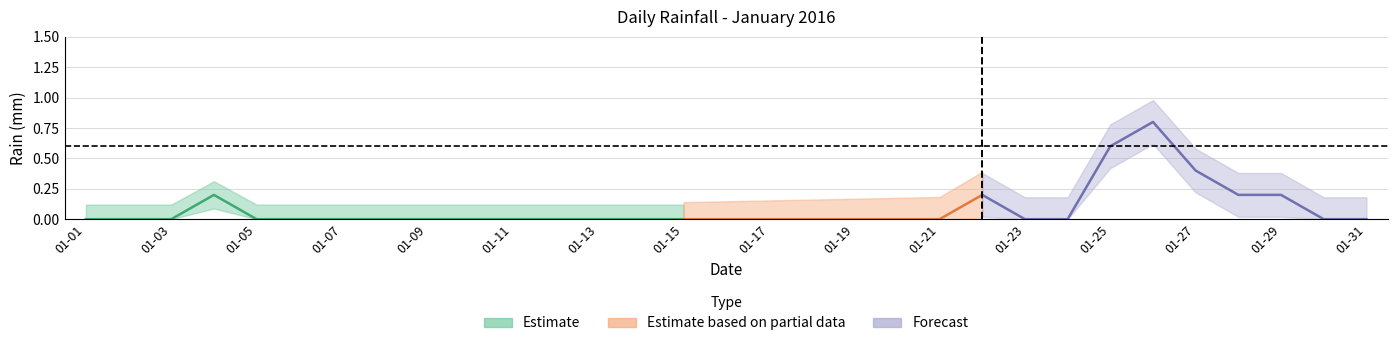

What is the difference between the maximum and minimum values?

0.8